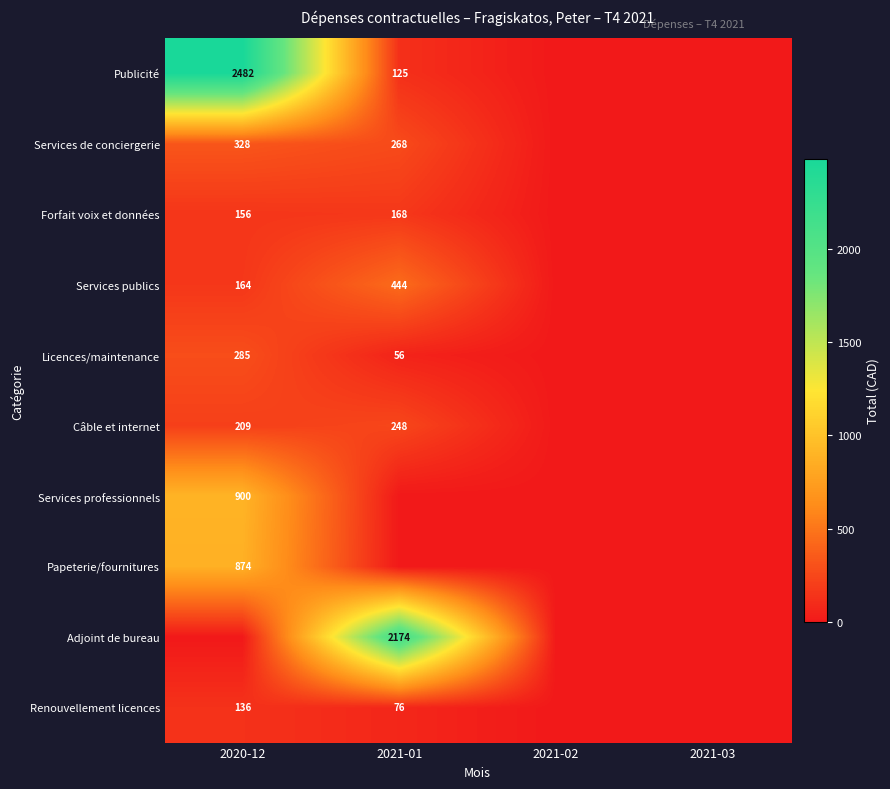

What is the sum of the Publicité values at 2020-12 and 2021-01?

2607